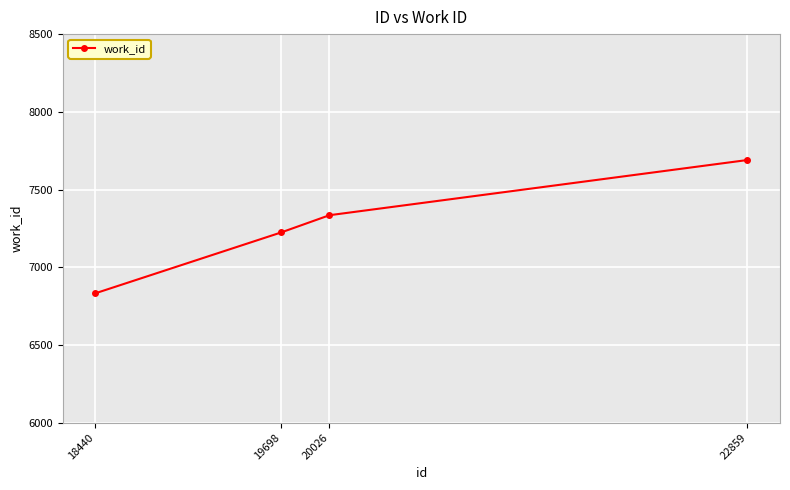

How many distinct data groups are displayed?

1